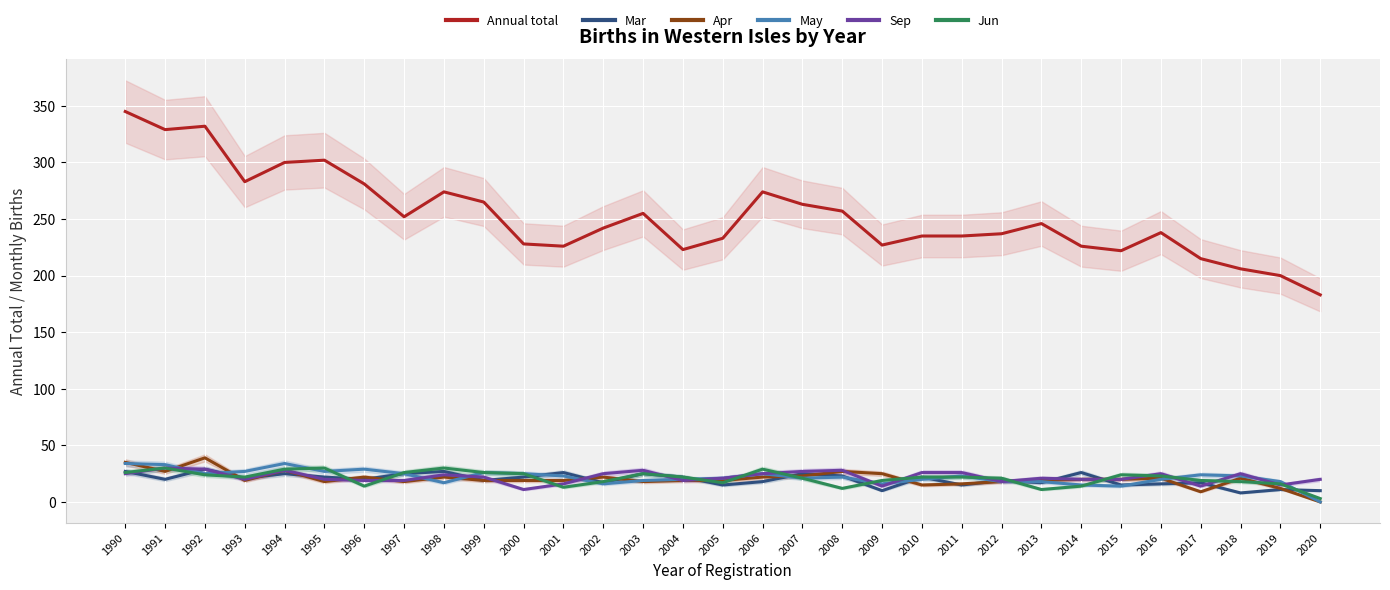

List the series in order of their peak value, lowest first.

Mar, Sep, Jun, May, Apr, Annual total